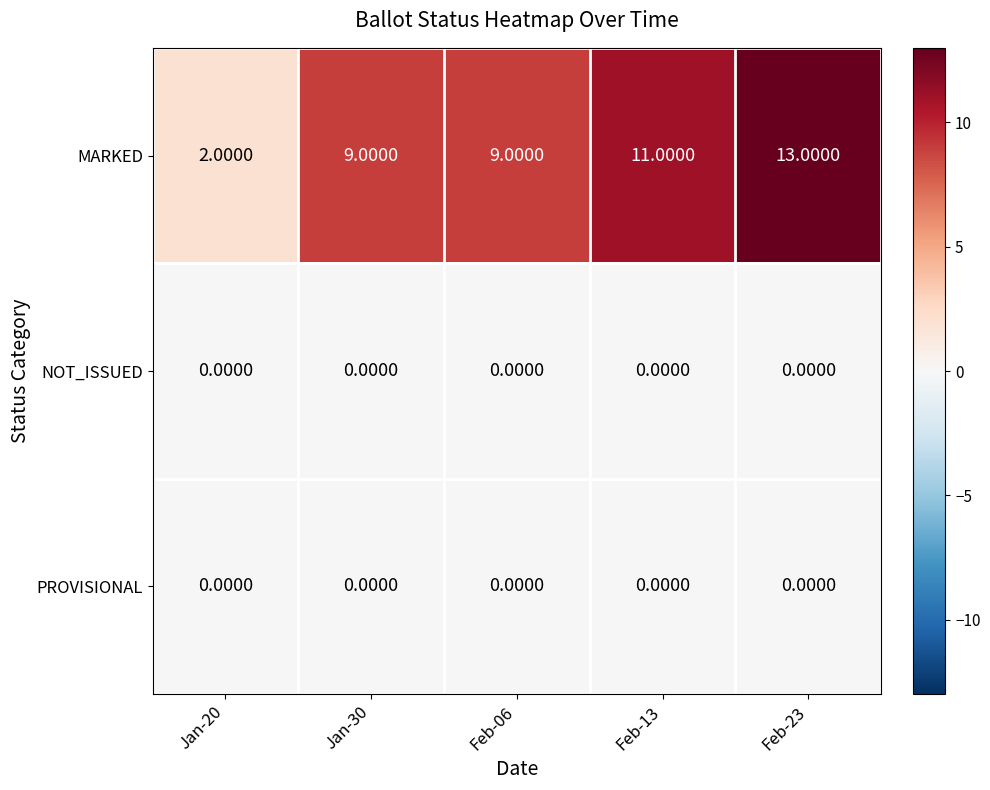

Is the value of MARKED at Jan-20 greater than the value of PROVISIONAL at Feb-23?

Yes